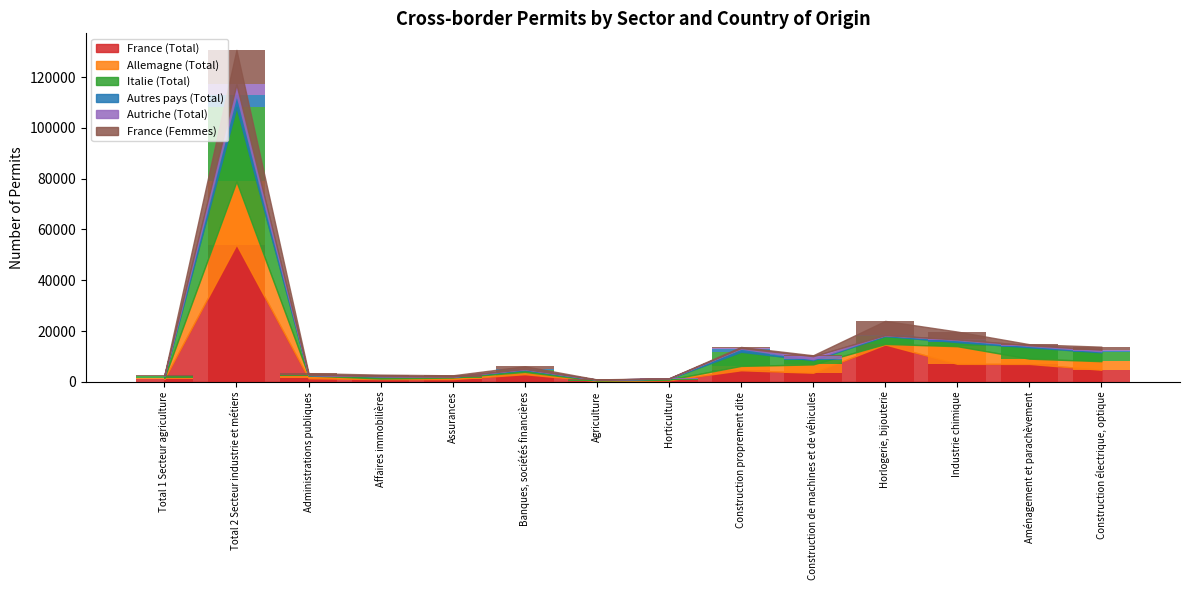

The Autres pays (Total) series shows 429 at Industrie chimique. True or false?

False